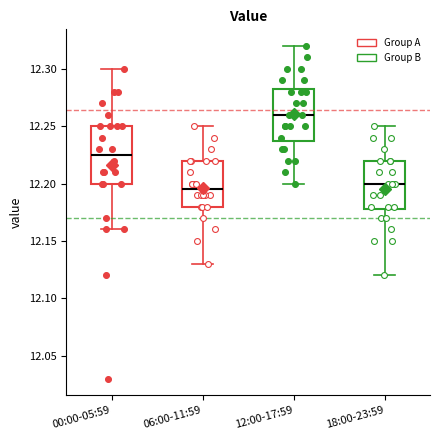

Reading left to right, read every box against the y-axis: the position of its median line, the range the box covers, and the ends of its whiskers. The values are not printed on the chart, so give them approximately, as read against the axis.

00:00-05:59: median 12.225, box 12.200 to 12.250, whiskers 12.160 to 12.300
06:00-11:59: median 12.195, box 12.180 to 12.220, whiskers 12.130 to 12.250
12:00-17:59: median 12.260, box 12.240 to 12.285, whiskers 12.200 to 12.320
18:00-23:59: median 12.200, box 12.180 to 12.220, whiskers 12.120 to 12.250